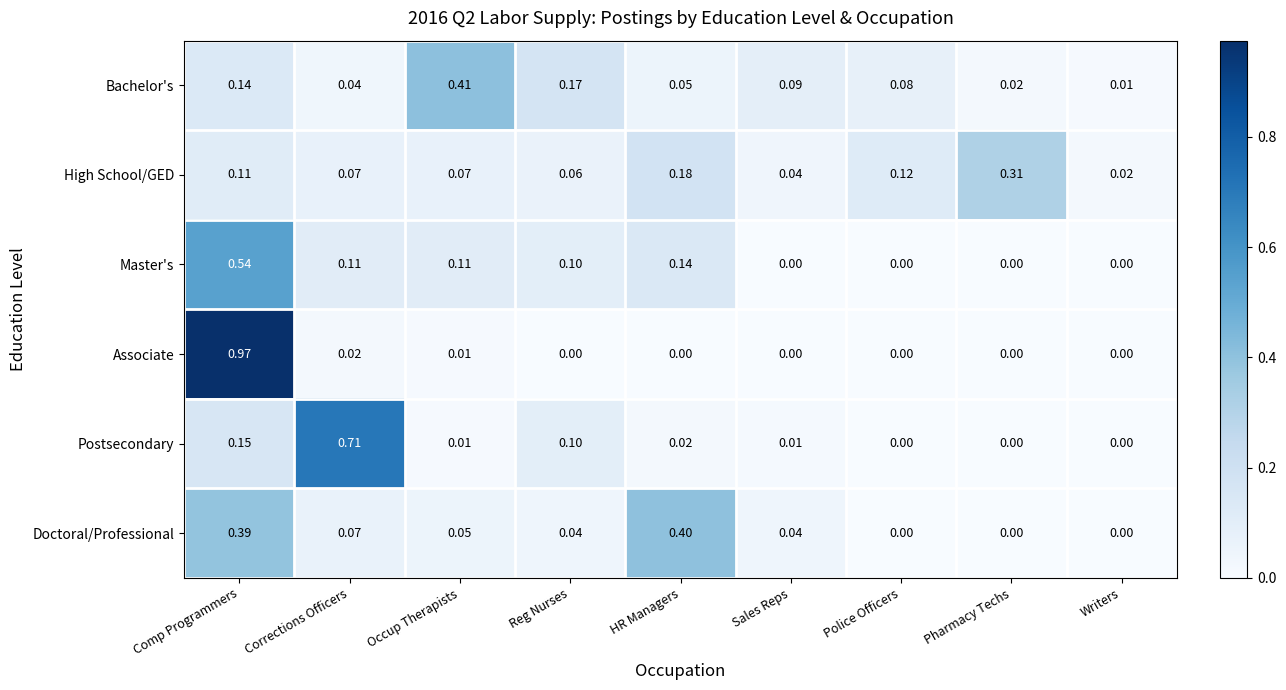

Which series has the largest range (max minus min)?

Associate